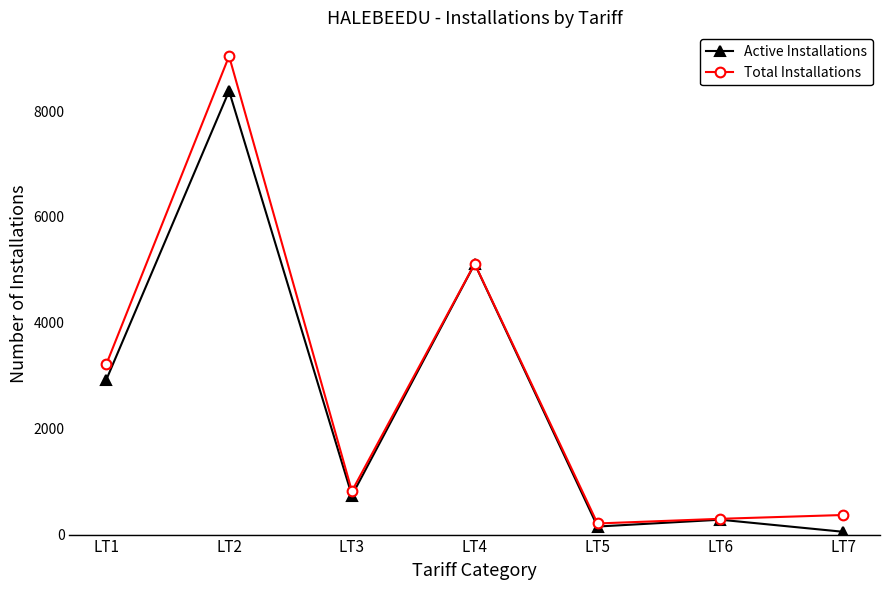

What is the approximate value of Active Installations at LT1, to the nearest 100?

2900